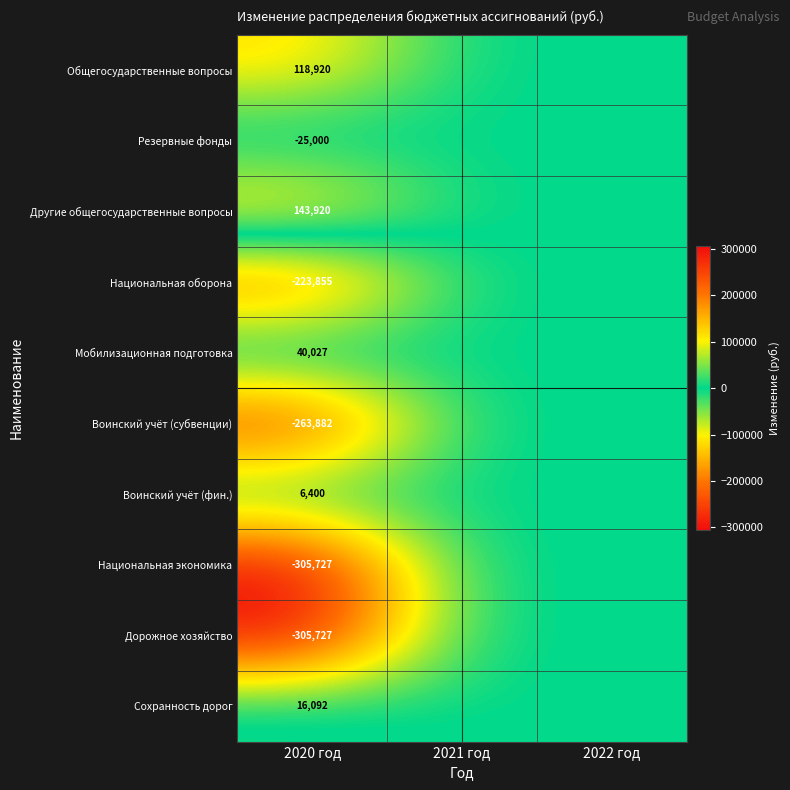

Is the value of Мобилизационная подготовка at 2020 год greater than the value of Сохранность дорог at 2020 год?

Yes